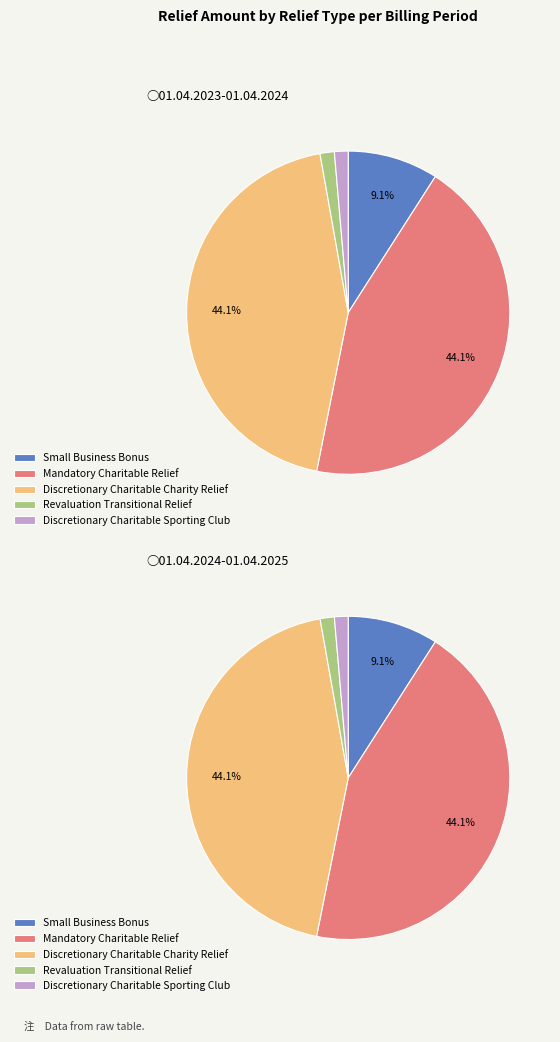

Does any single category account for the majority?

No